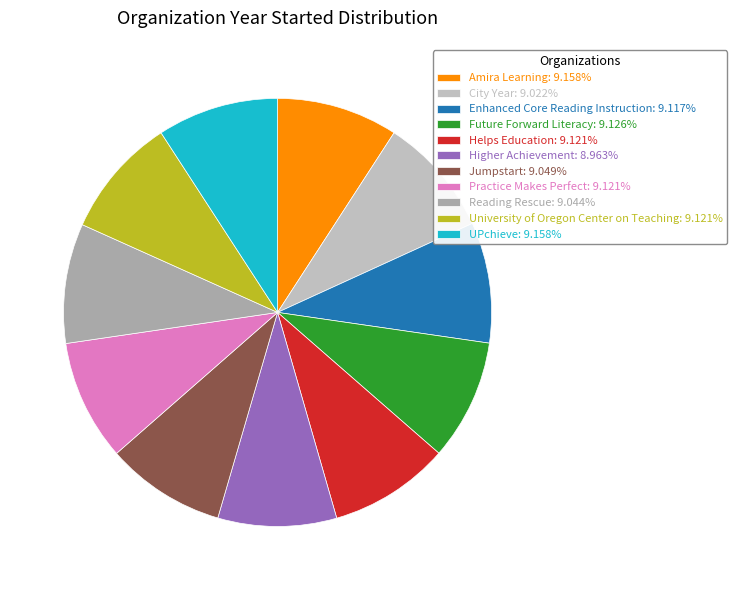

True or false: Future Forward Literacy accounts for 9% of the total.

True